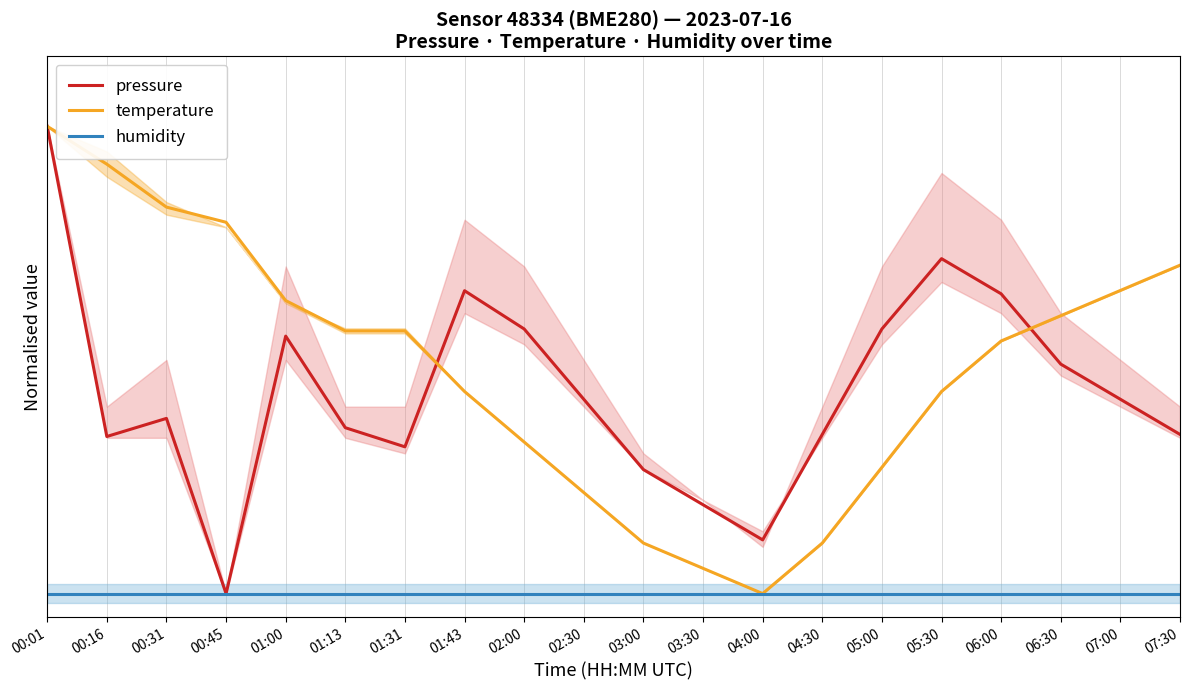

What is the value of the temperature point at the 8th from the left?

0.4